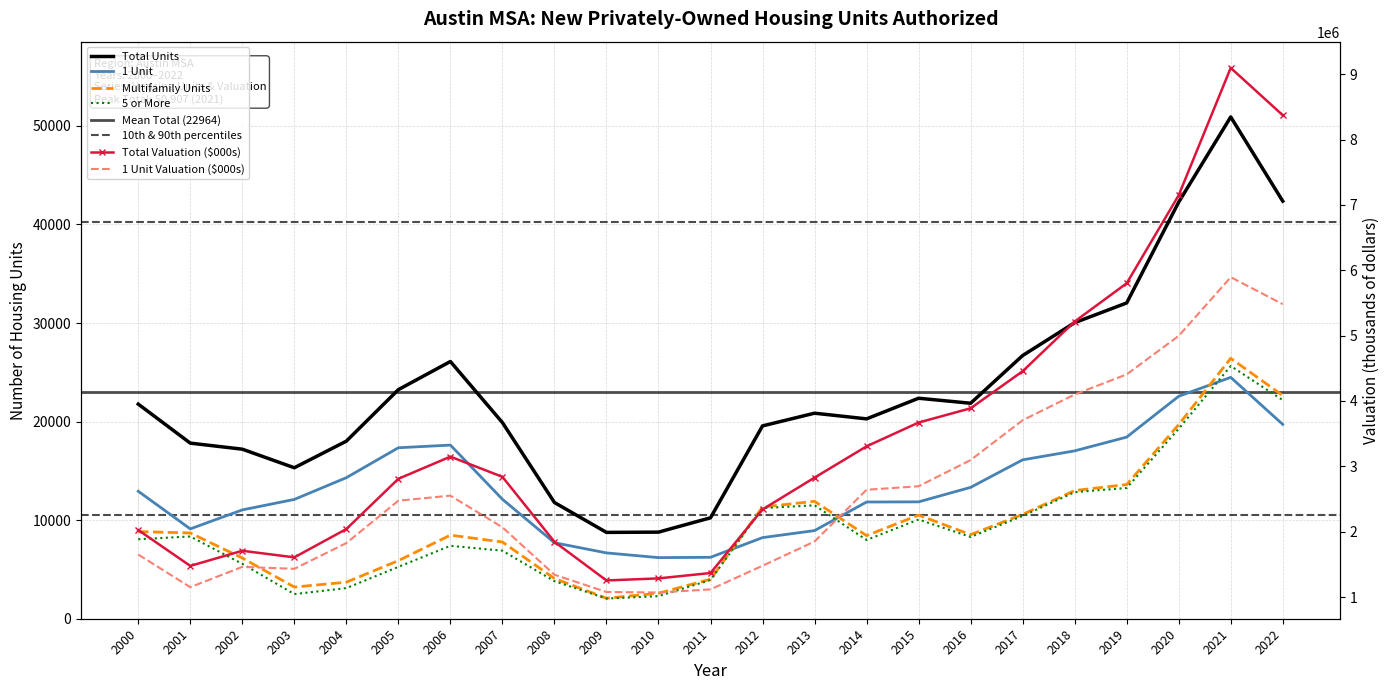

What is the difference between the highest and lowest values at 2018?

5202834